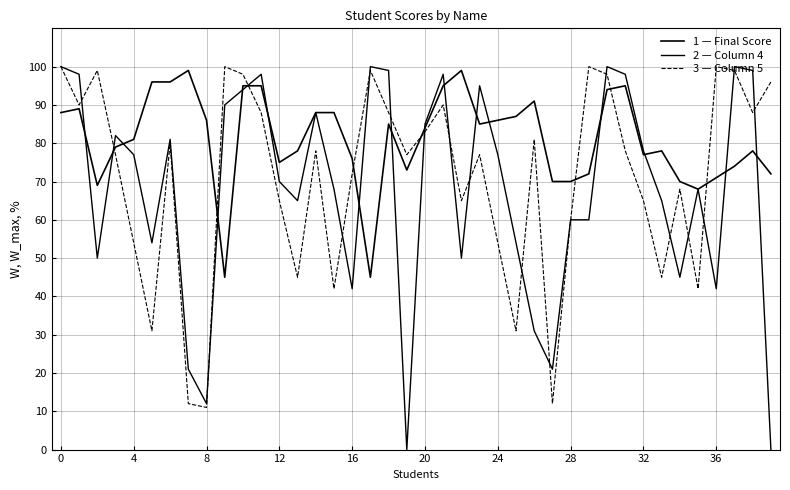

Which series has the largest total across all categories?

1 — Final Score